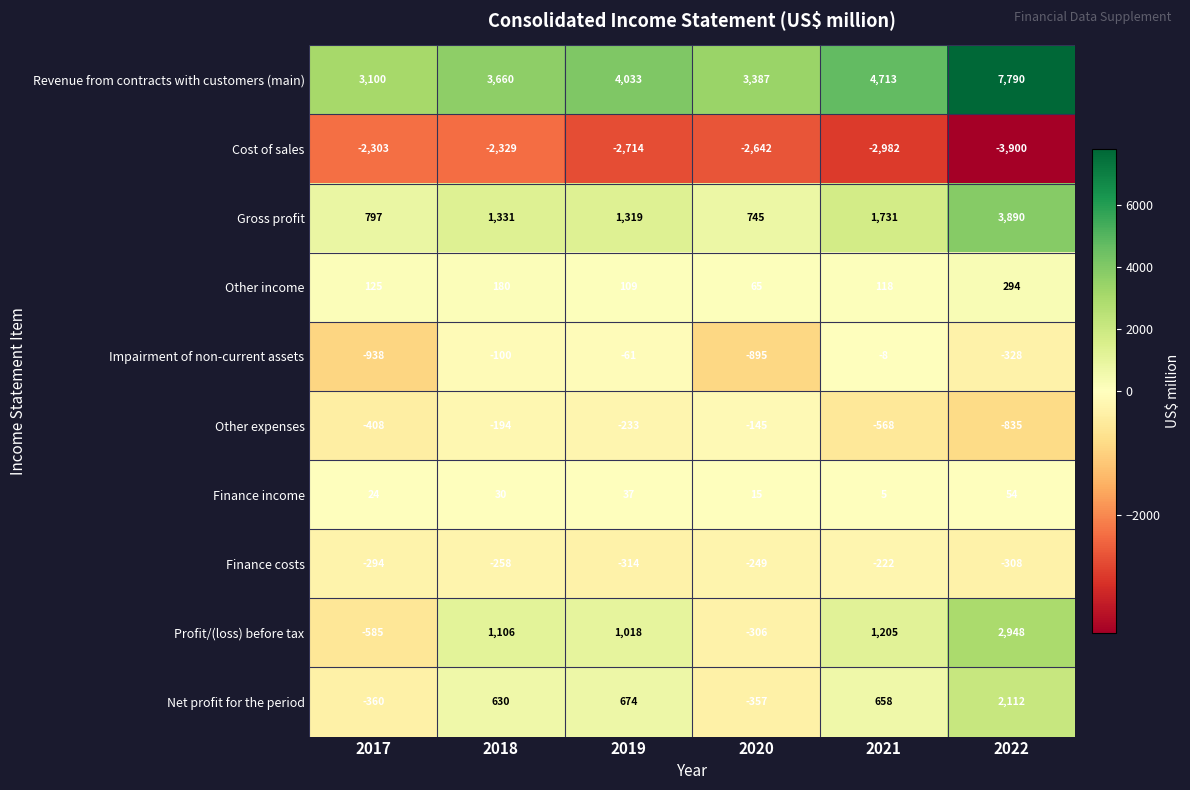

The value of Net profit for the period at 2017 is -360. True or false?

True